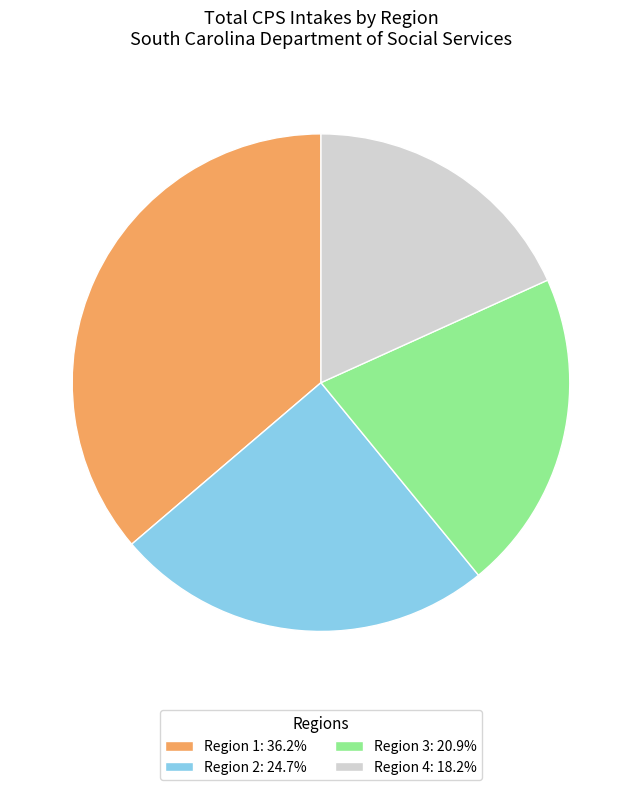

What is the ratio of the value at Region 4 to the value at Region 2?

0.7